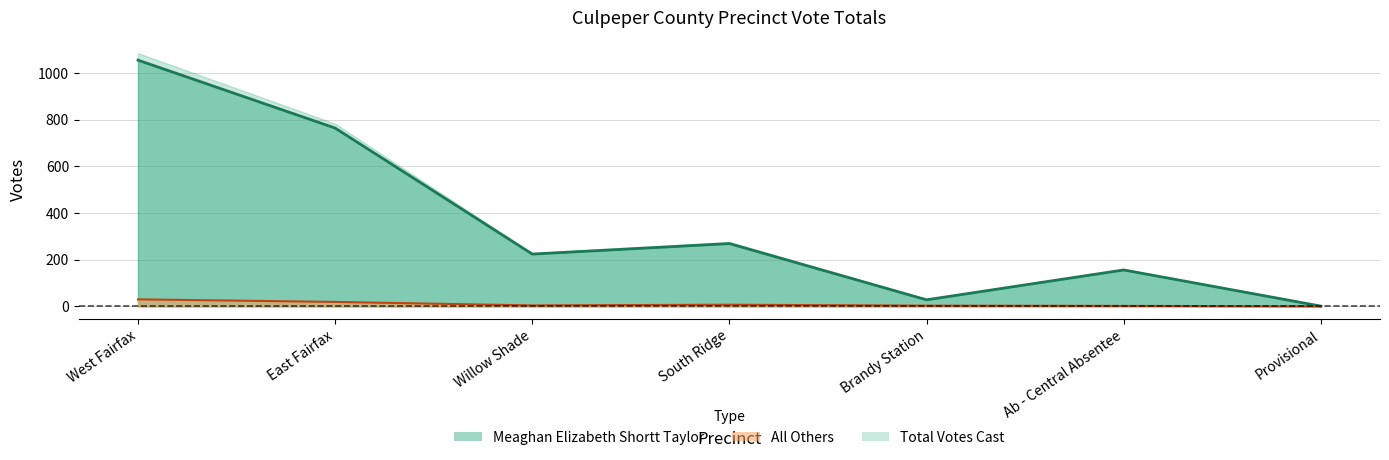

What is the minimum value for Meaghan Elizabeth Shortt Taylor?

1